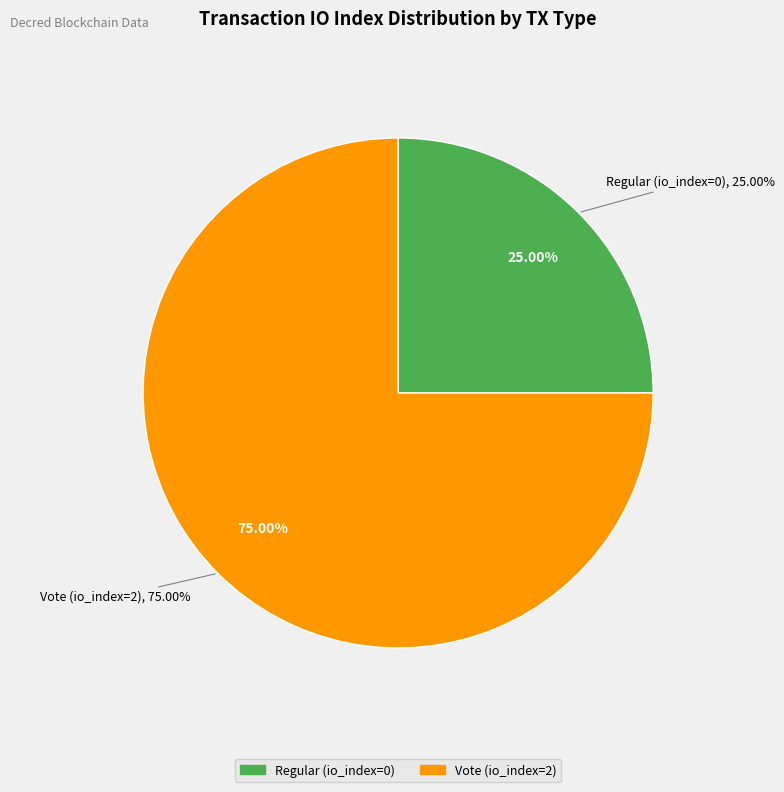

How many segments does this pie chart have?

2